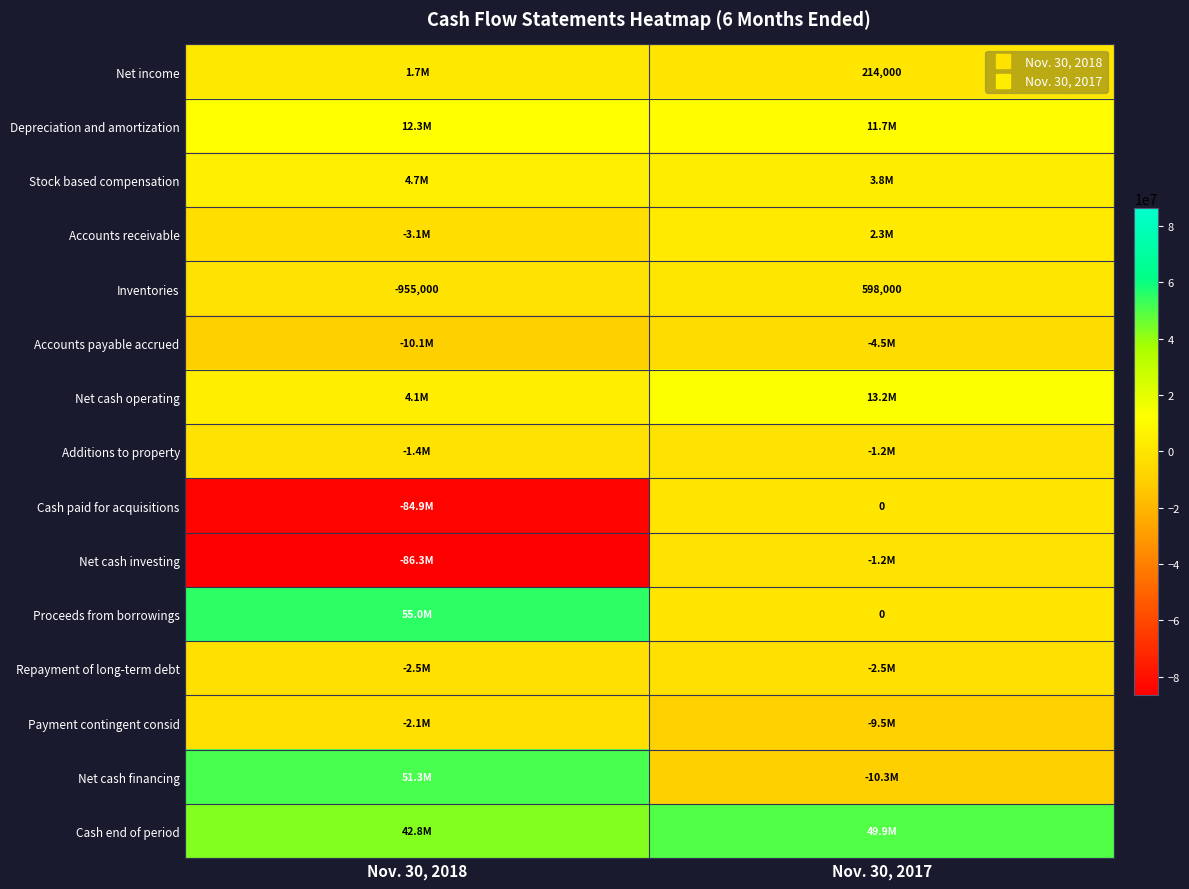

Is it true that Stock based compensation equals 1969574 at Nov. 30, 2017?

False